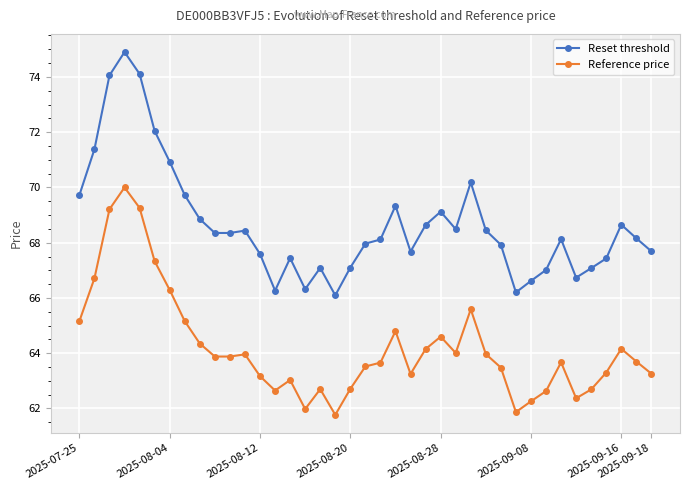

Which series has the largest range (max minus min)?

Reset threshold